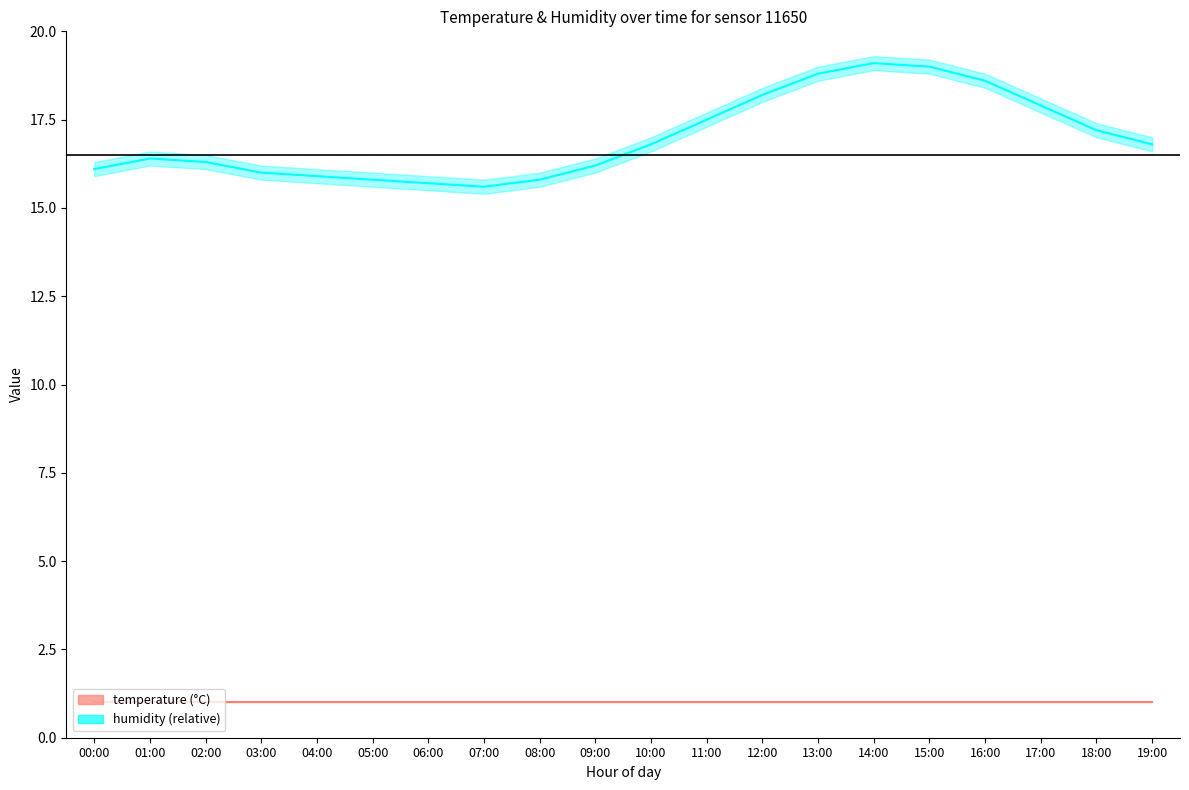

At which label is temperature closest to 17?

10:00